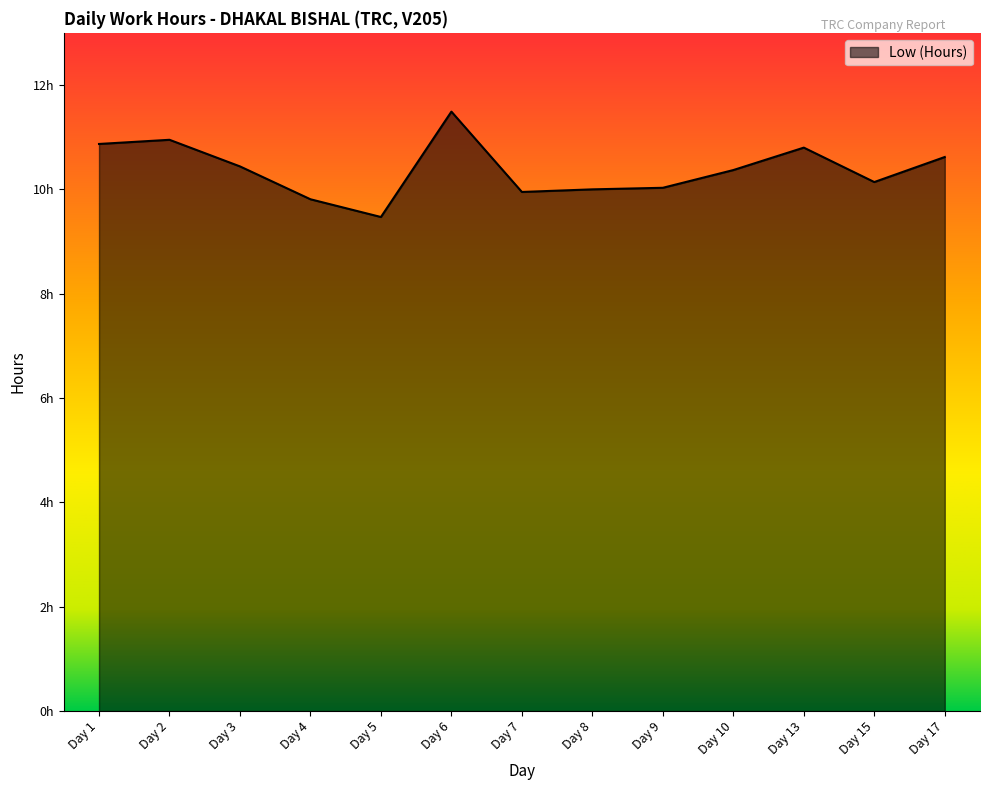

Is it true that the value at Day 6 is 11.5?

True